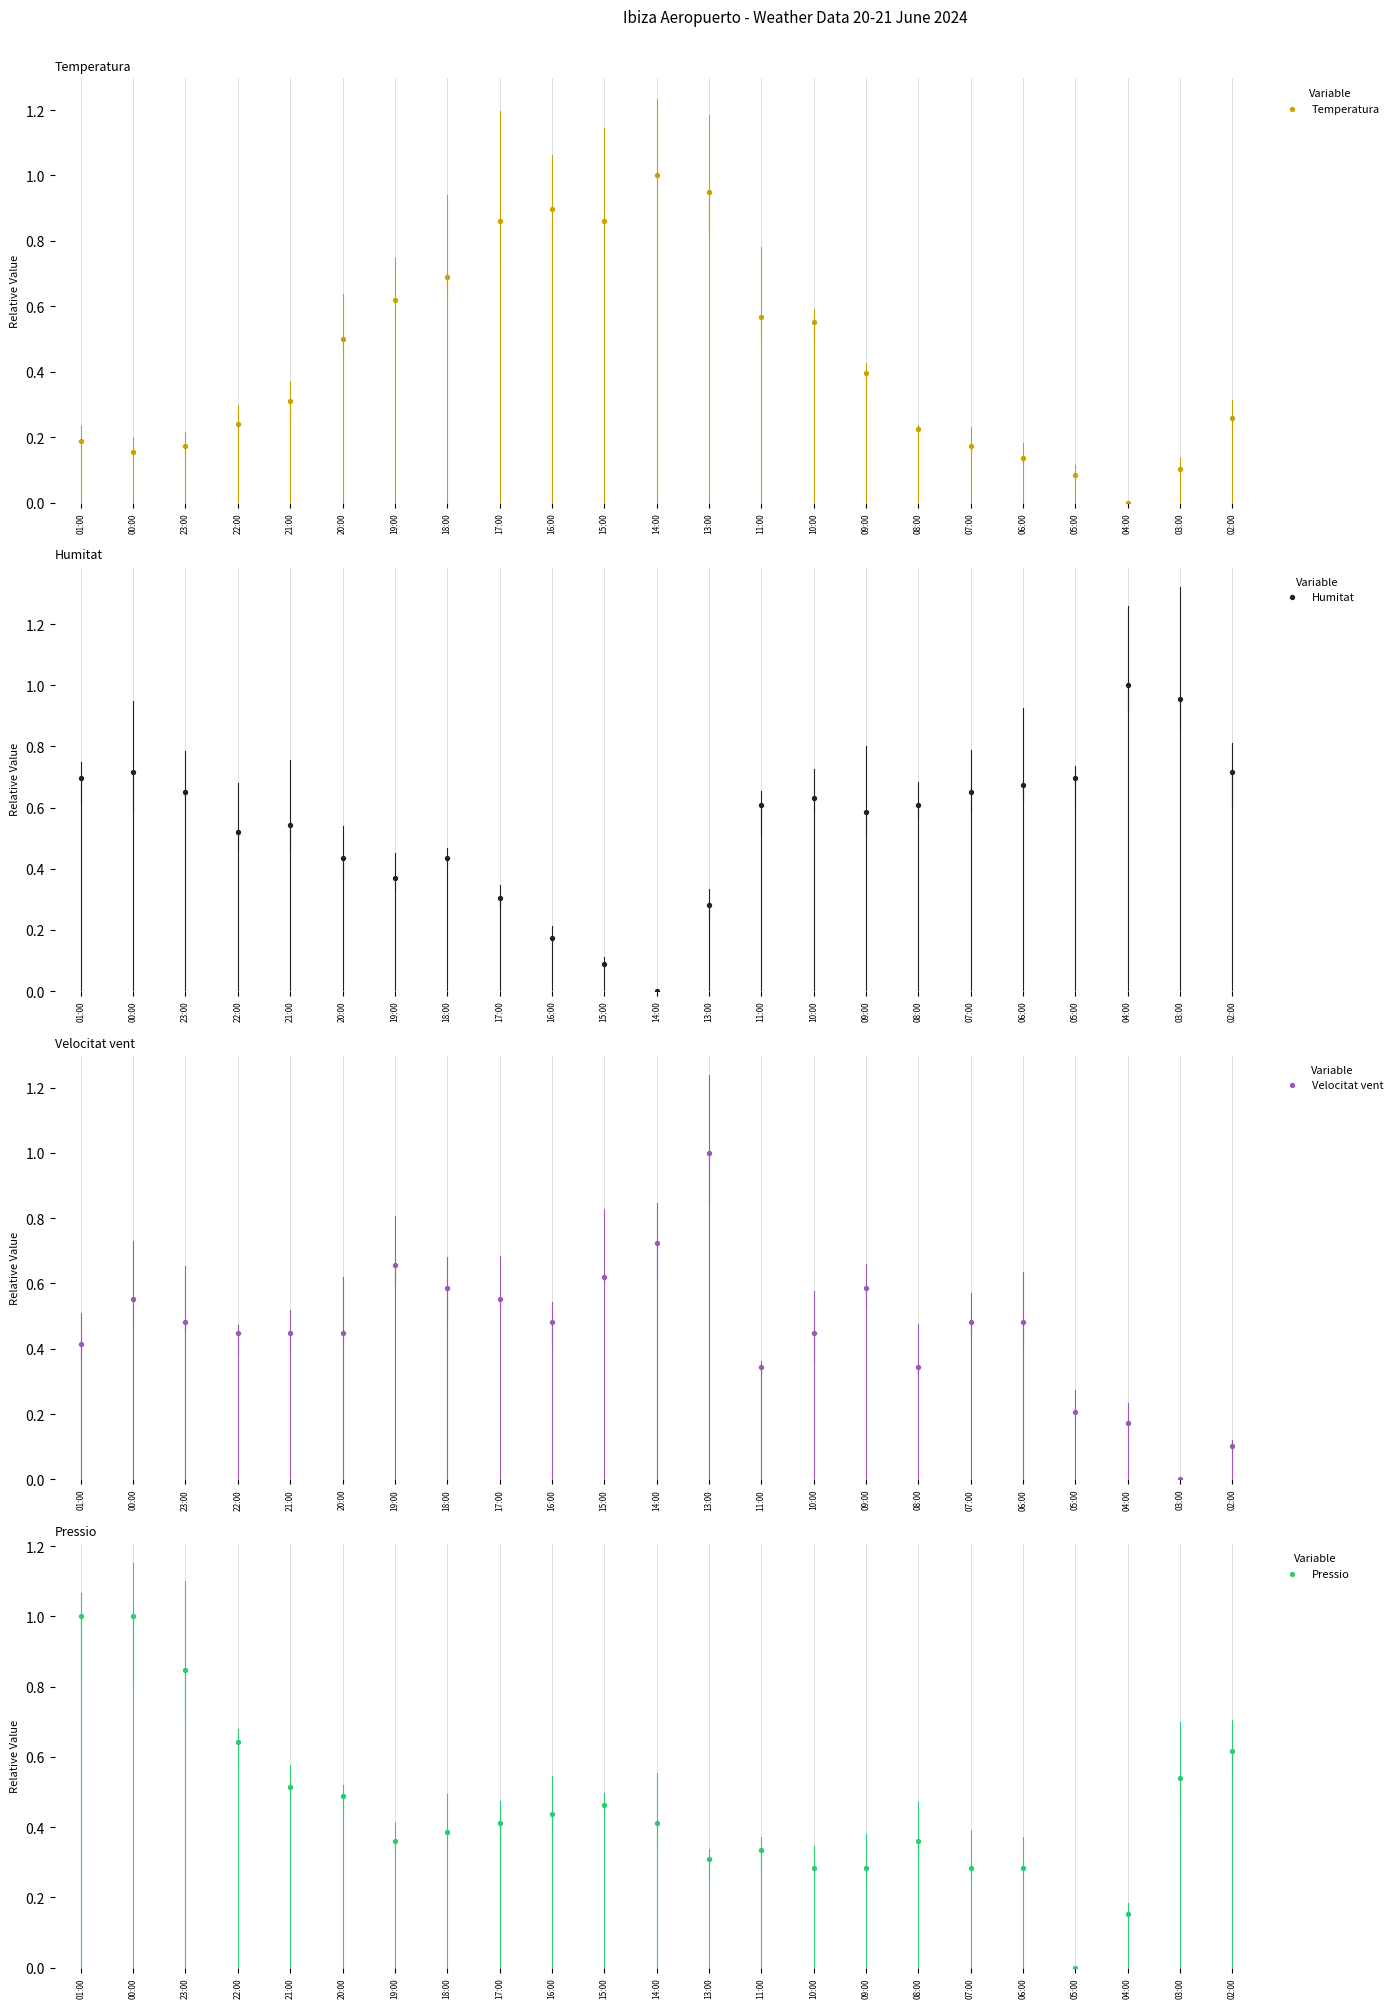

Is the value of Humitat at 00:00 greater than the value of Temperatura at 19:00?

Yes